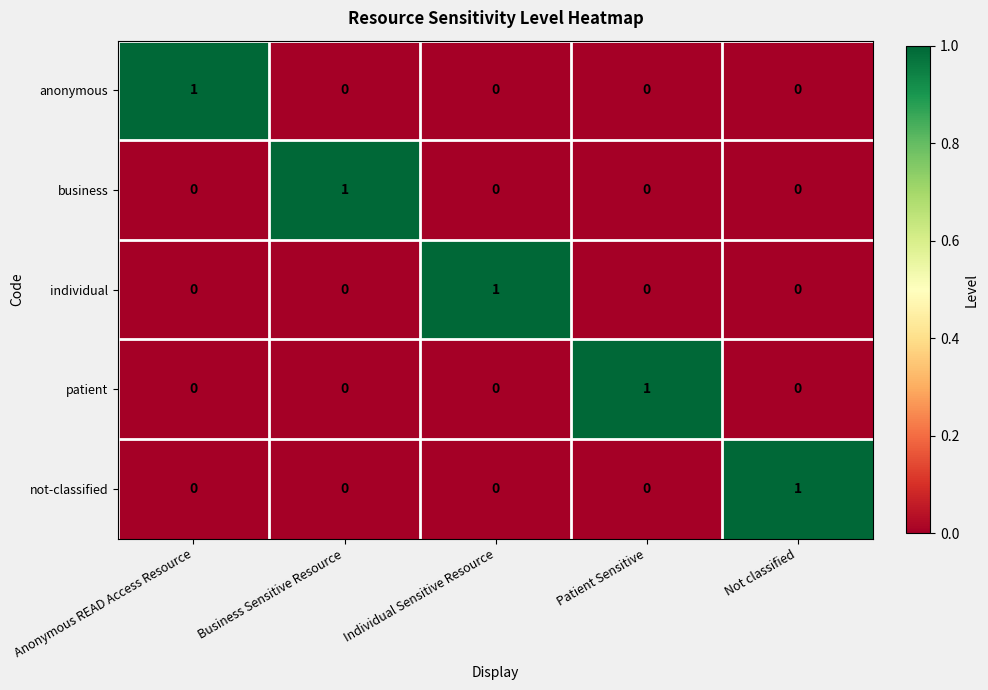

Count the individual values in the range 0 to 1.

5